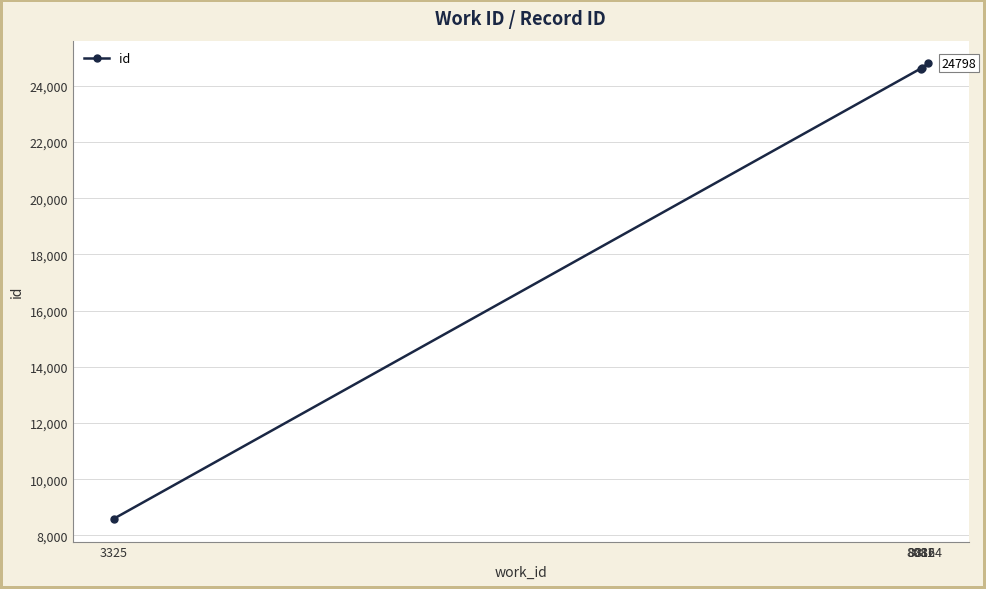

What is the greatest value displayed?

24798